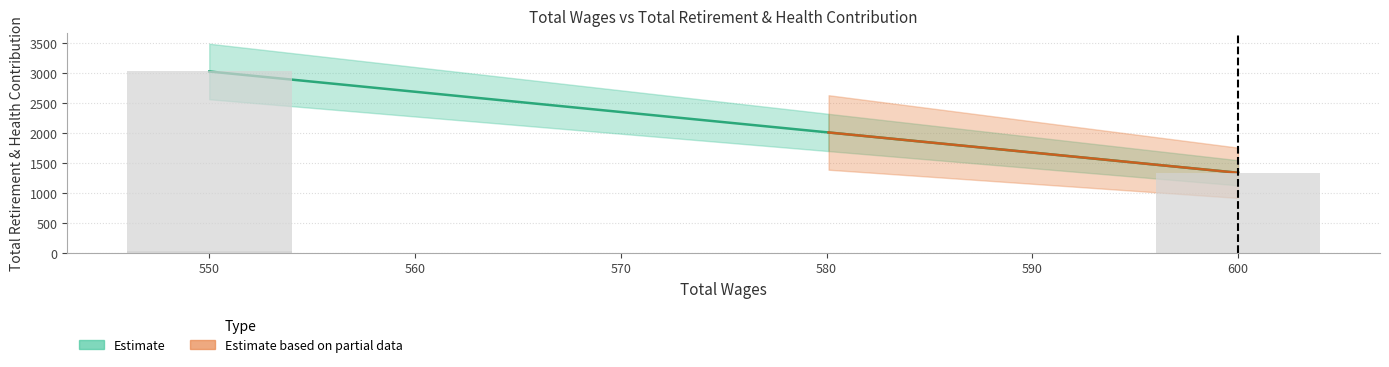

The chart shows a value of 1334 at 600.0. True or false?

True